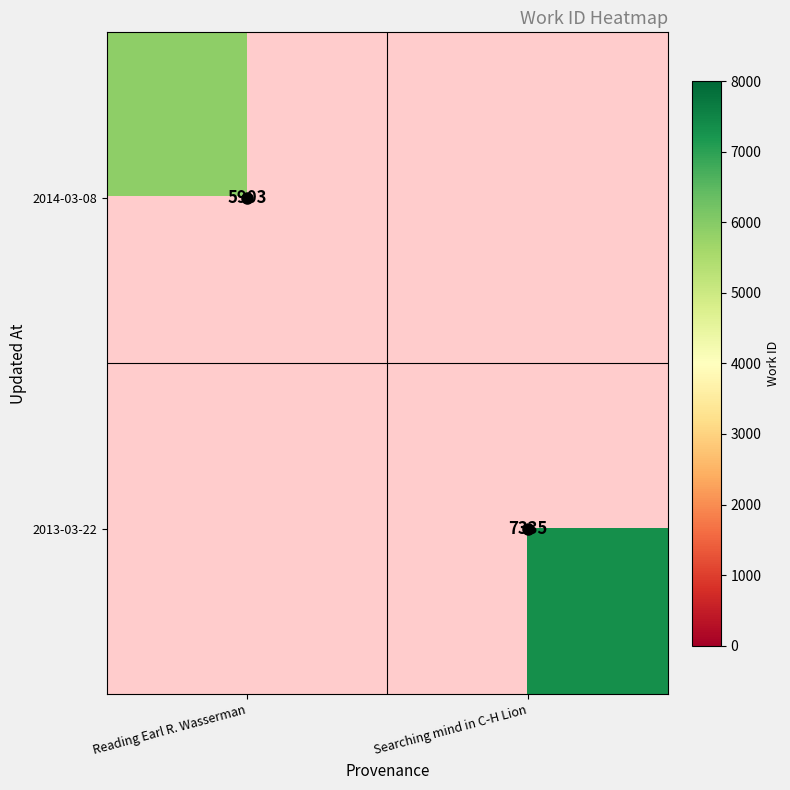

Is it true that 2014-03-08 equals 8052 at Reading Earl R. Wasserman?

False